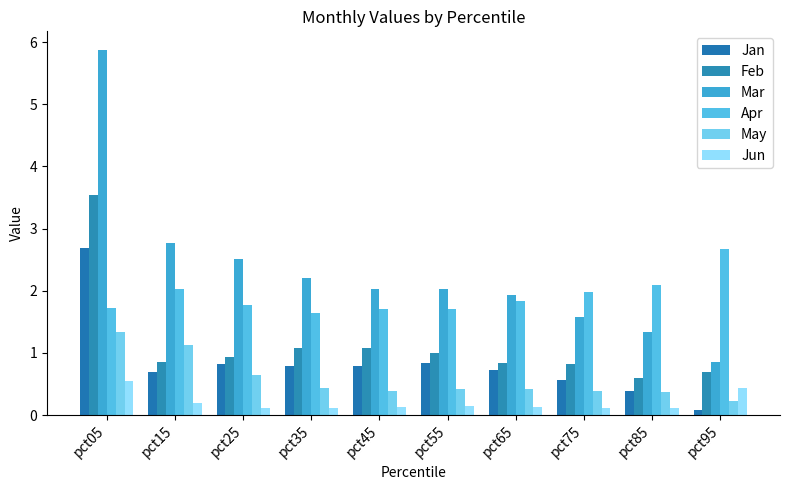

Reading right to left, extract all data points from this chart.

Jan: pct95=0.1	pct85=0.4	pct75=0.6	pct65=0.7	pct55=0.8	pct45=0.8	pct35=0.8	pct25=0.8	pct15=0.7	pct05=2.7
Feb: pct95=0.7	pct85=0.6	pct75=0.8	pct65=0.8	pct55=1.0	pct45=1.1	pct35=1.1	pct25=0.9	pct15=0.8	pct05=3.5
Mar: pct95=0.9	pct85=1.3	pct75=1.6	pct65=1.9	pct55=2.0	pct45=2.0	pct35=2.2	pct25=2.5	pct15=2.8	pct05=5.9
Apr: pct95=2.7	pct85=2.1	pct75=2.0	pct65=1.8	pct55=1.7	pct45=1.7	pct35=1.6	pct25=1.8	pct15=2.0	pct05=1.7
May: pct95=0.2	pct85=0.4	pct75=0.4	pct65=0.4	pct55=0.4	pct45=0.4	pct35=0.4	pct25=0.6	pct15=1.1	pct05=1.3
Jun: pct95=0.4	pct85=0.1	pct75=0.1	pct65=0.1	pct55=0.1	pct45=0.1	pct35=0.1	pct25=0.1	pct15=0.2	pct05=0.6